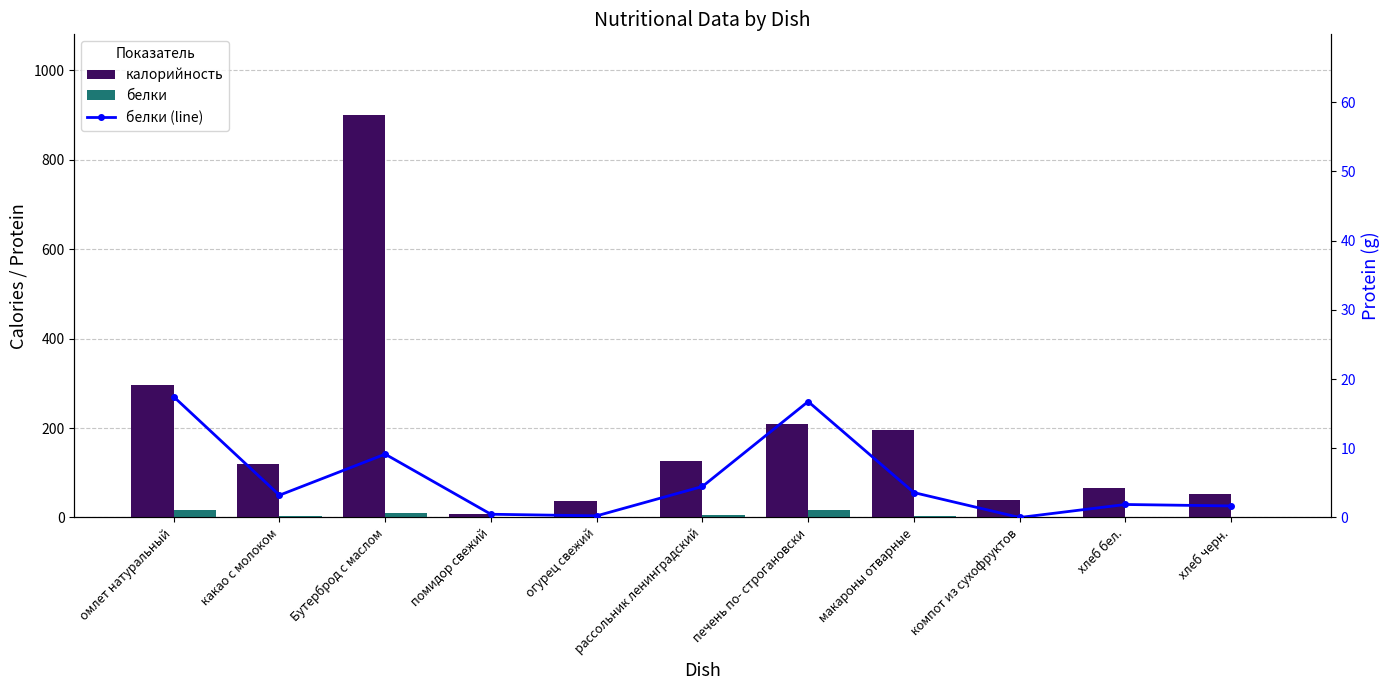

What is the greatest value displayed?

900.0